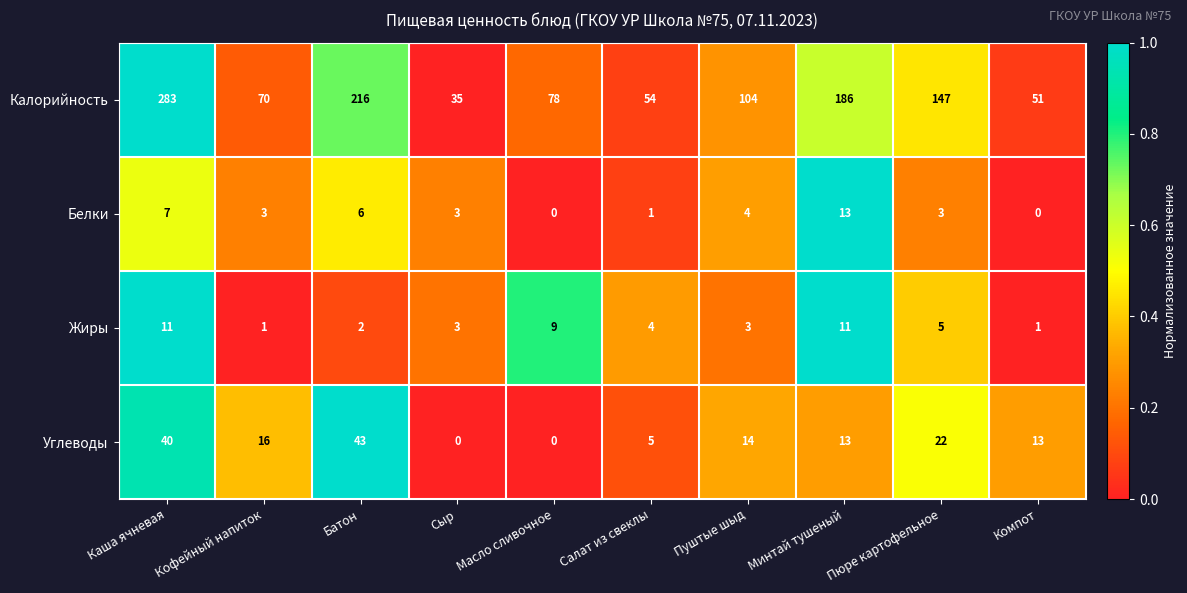

Where is Жиры nearest to the value 6?

Пюре картофельное